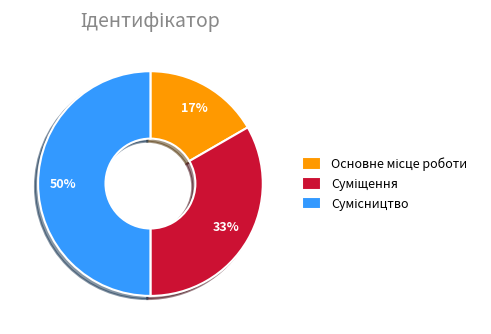

To the nearest percent, what is the difference between the largest and smallest slice percentages?

33%